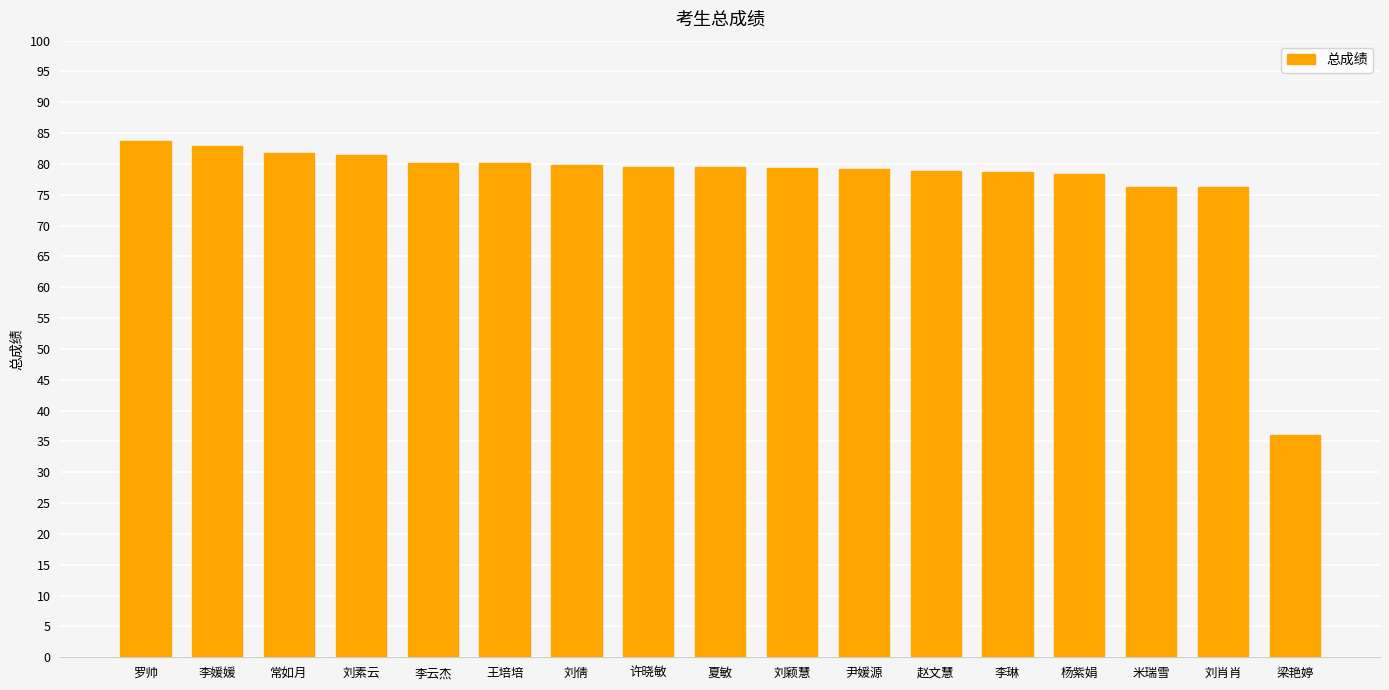

Does the chart contain stacked bars?

No